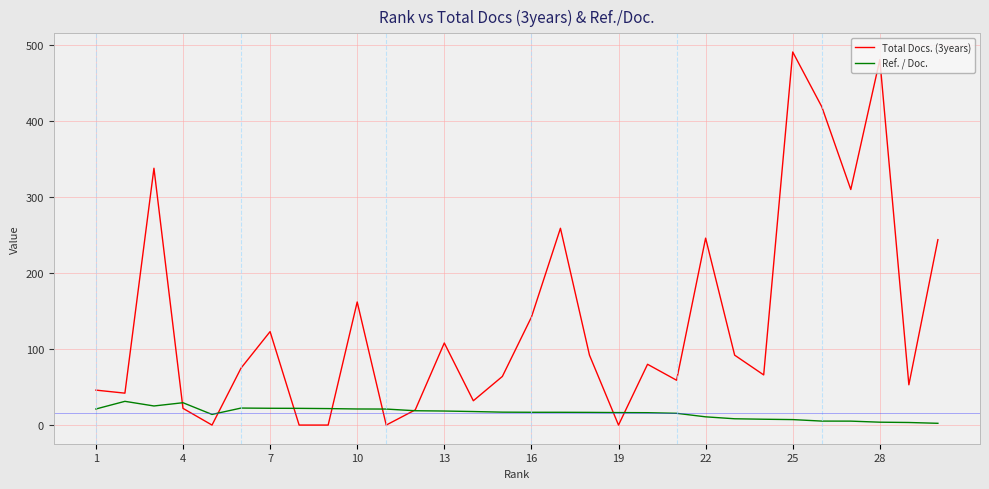

Count the number of data series in this chart.

2